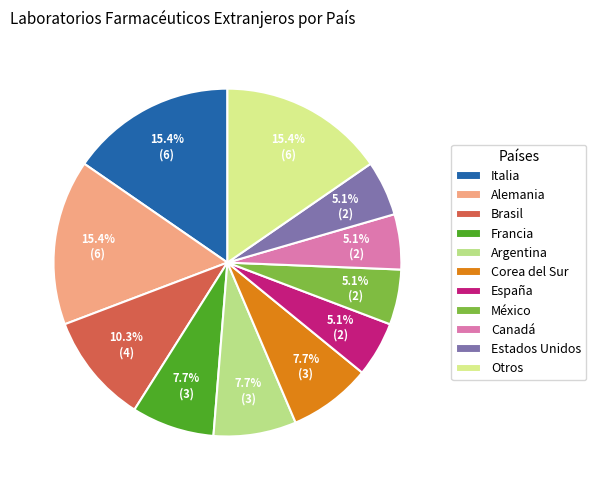

Which category has the biggest portion of the pie?

Italia